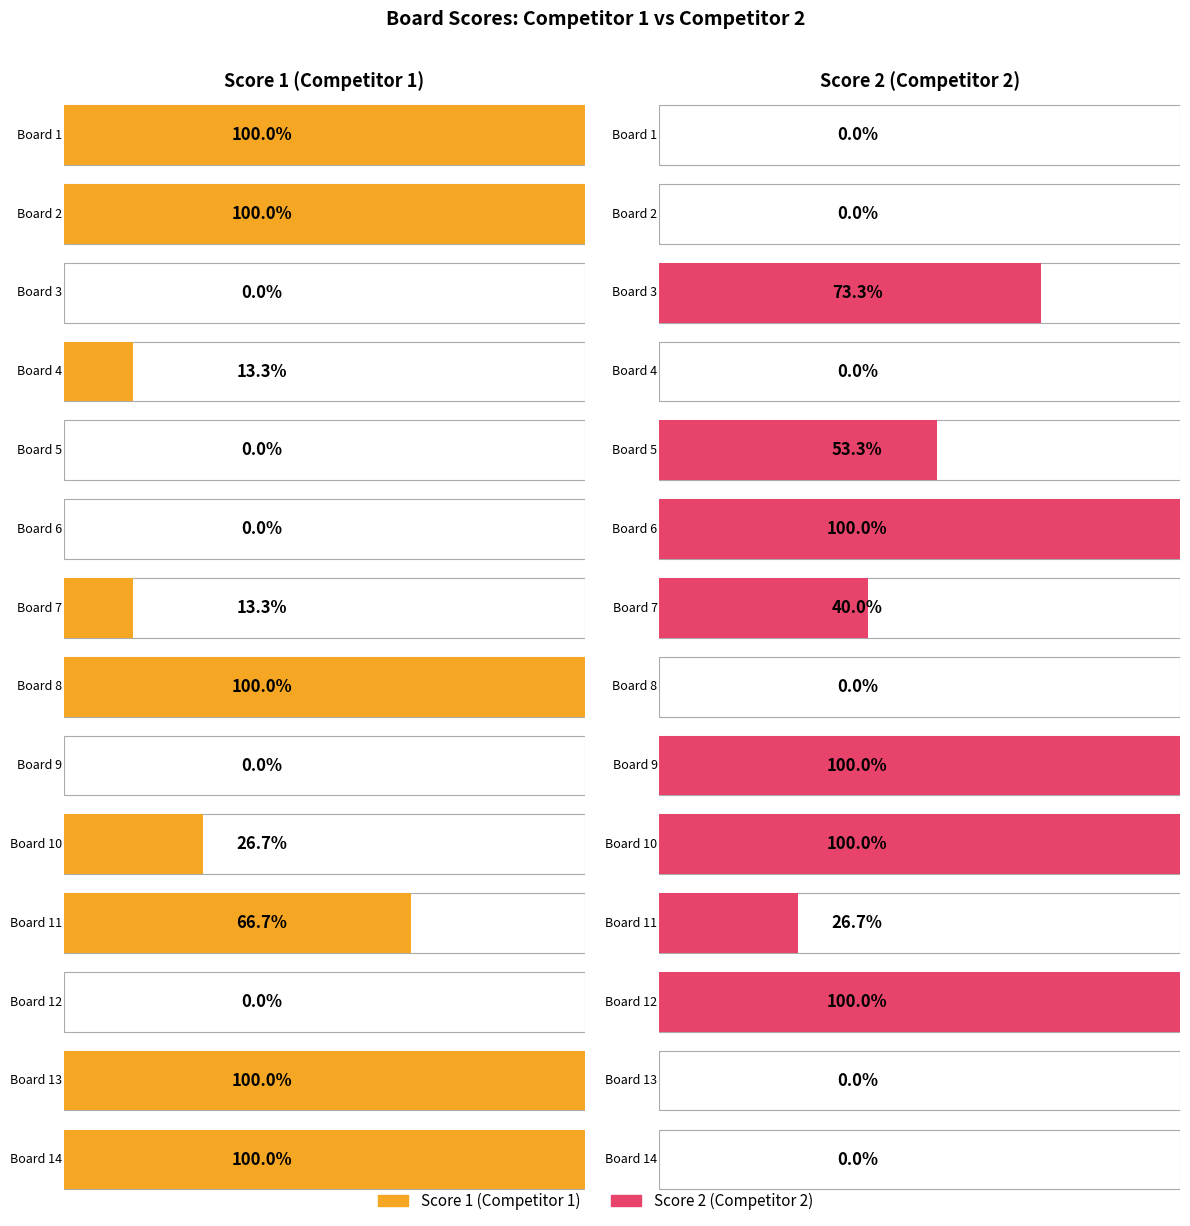

Count the number of data series in this chart.

2